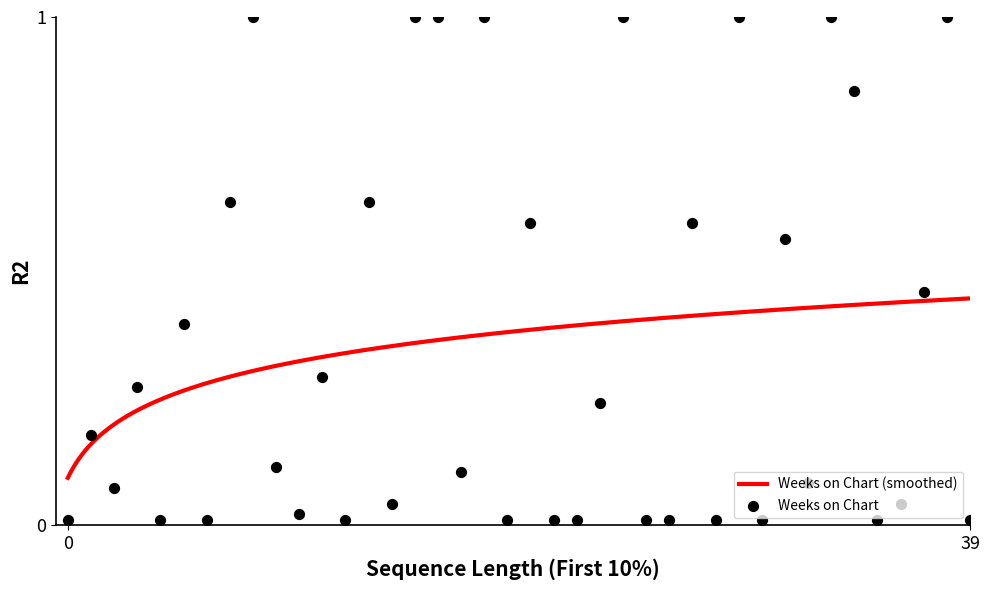

Which has a higher value, 22 or 2?

2